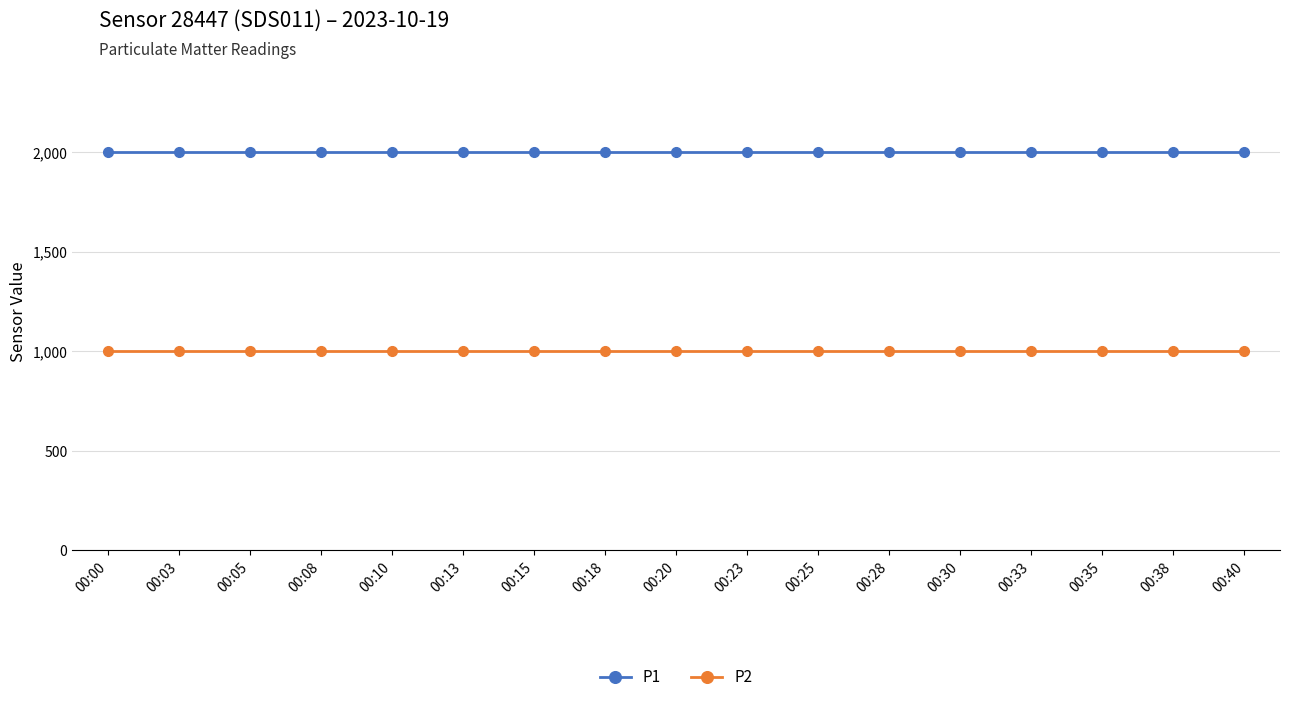

Does the chart have visible grid lines?

Yes